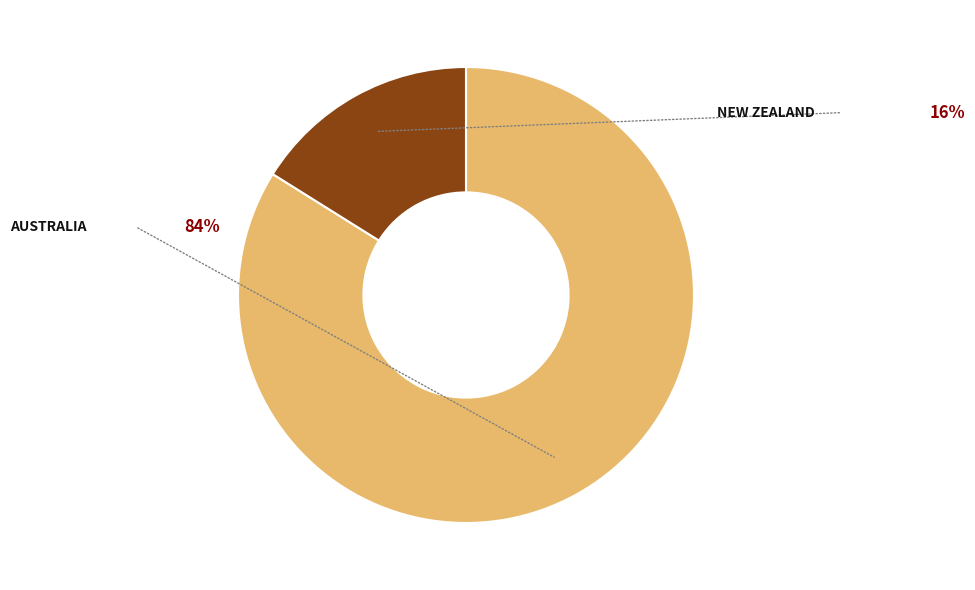

Is there a majority slice in this chart?

Yes